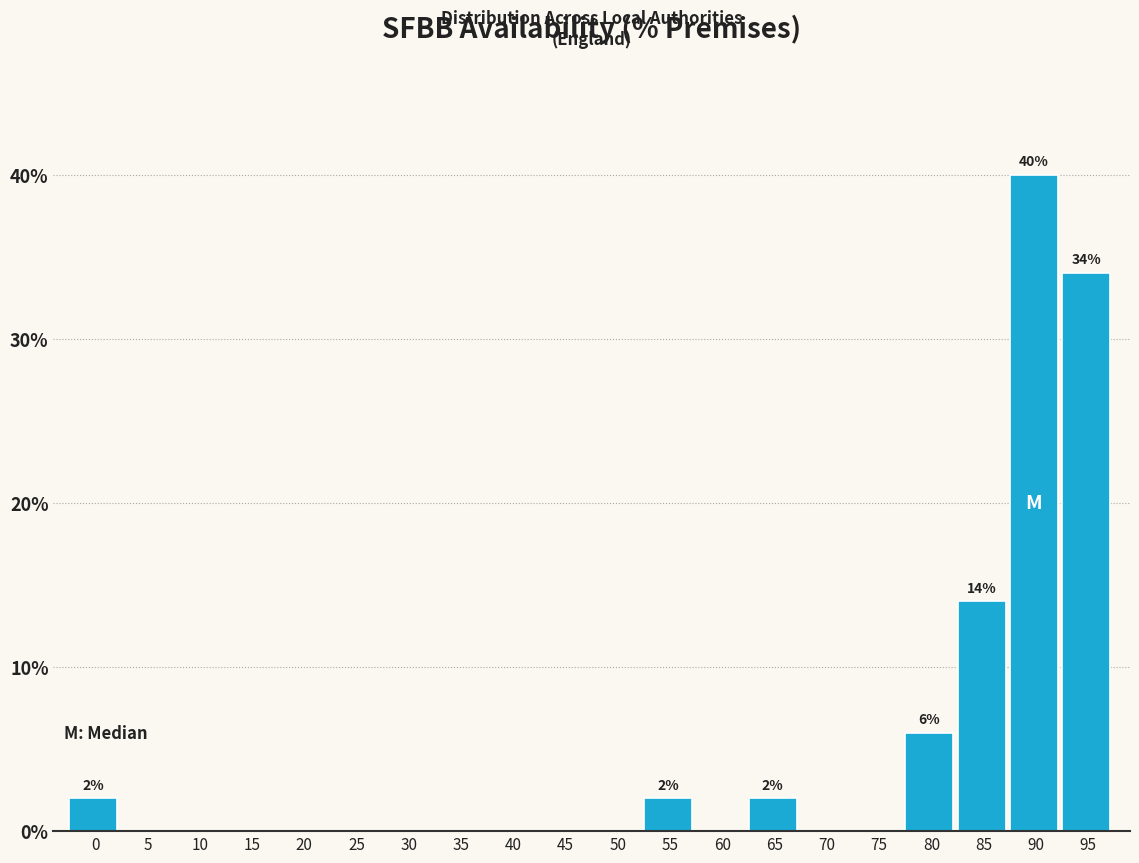

Reading right to left, transcribe all the data shown in this chart.

95=34.0	90=40.0	85=14.0	80=6.0	75=0.0	70=0.0	65=2.0	60=0.0	55=2.0	50=0.0	45=0.0	40=0.0	35=0.0	30=0.0	25=0.0	20=0.0	15=0.0	10=0.0	5=0.0	0=2.0